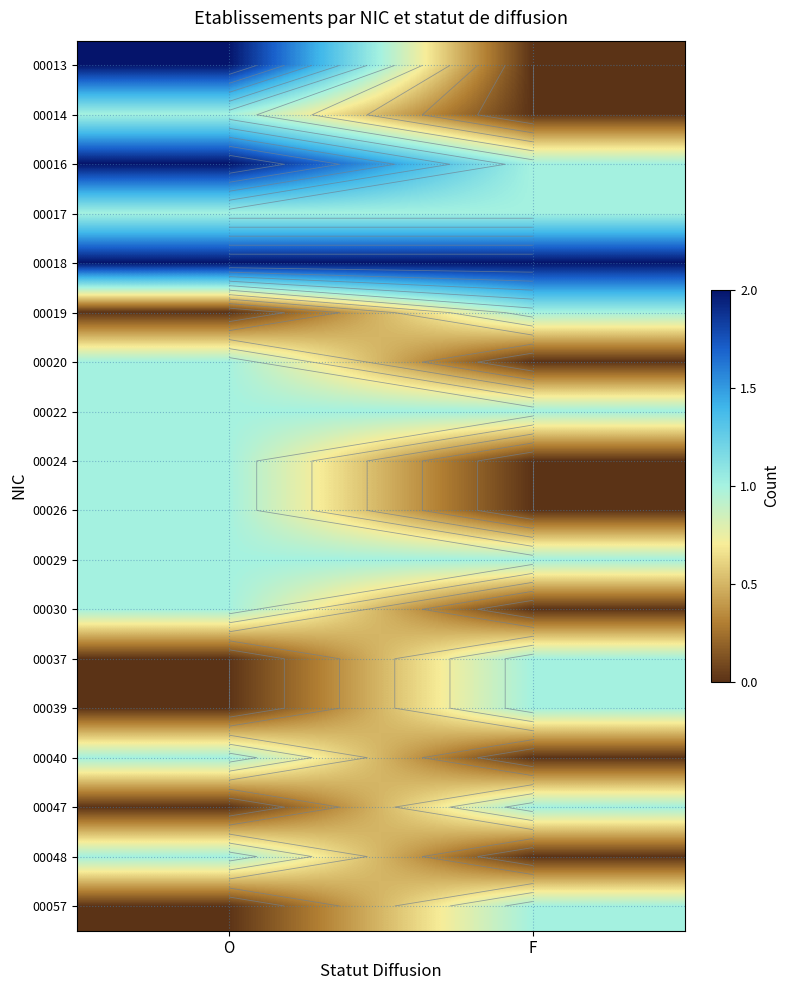

True or false: 00048 has a value of 2 at O.

False